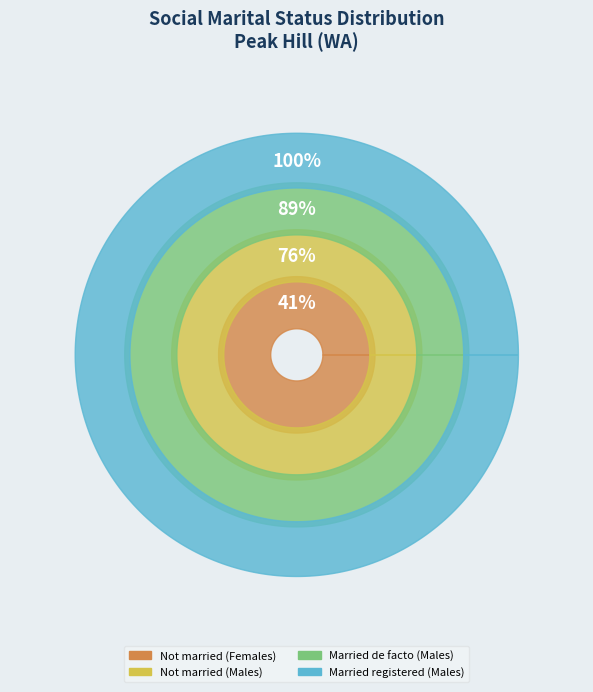

Which category has the biggest portion of the pie?

Not married (Females)